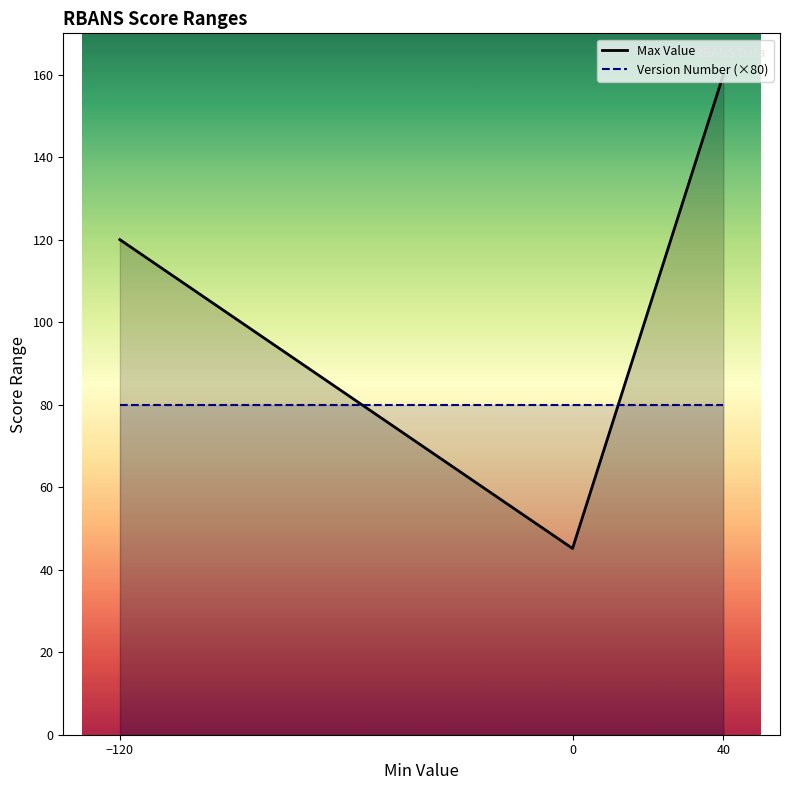

Where does the Max Value series first go above 120?

40